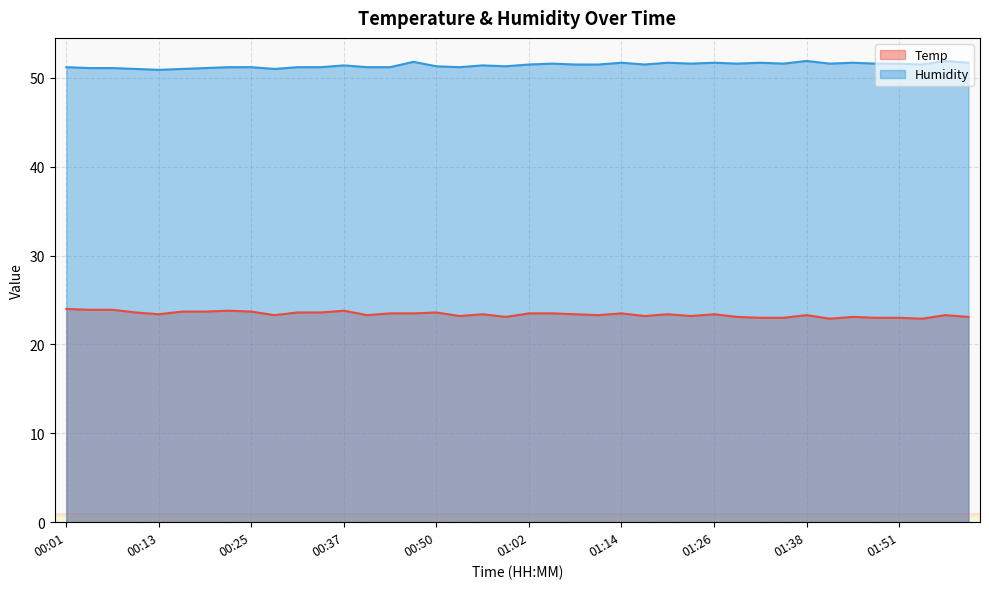

Reading right to left, extract all data points from this chart.

Temp: 23.1	23.3	22.9	23.0	23.0	23.1	22.9	23.3	23.0	23.0	23.1	23.4	23.2	23.4	23.2	23.5	23.3	23.4	23.5	23.5	23.1	23.4	23.2	23.6	23.5	23.5	23.3	23.8	23.6	23.6	23.3	23.7	23.8	23.7	23.7	23.4	23.6	23.9	23.9	24.0
Humidity: 51.7	51.9	51.5	51.6	51.6	51.7	51.6	51.9	51.6	51.7	51.6	51.7	51.6	51.7	51.5	51.7	51.5	51.5	51.6	51.5	51.3	51.4	51.2	51.3	51.8	51.2	51.2	51.4	51.2	51.2	51.0	51.2	51.2	51.1	51.0	50.9	51.0	51.1	51.1	51.2